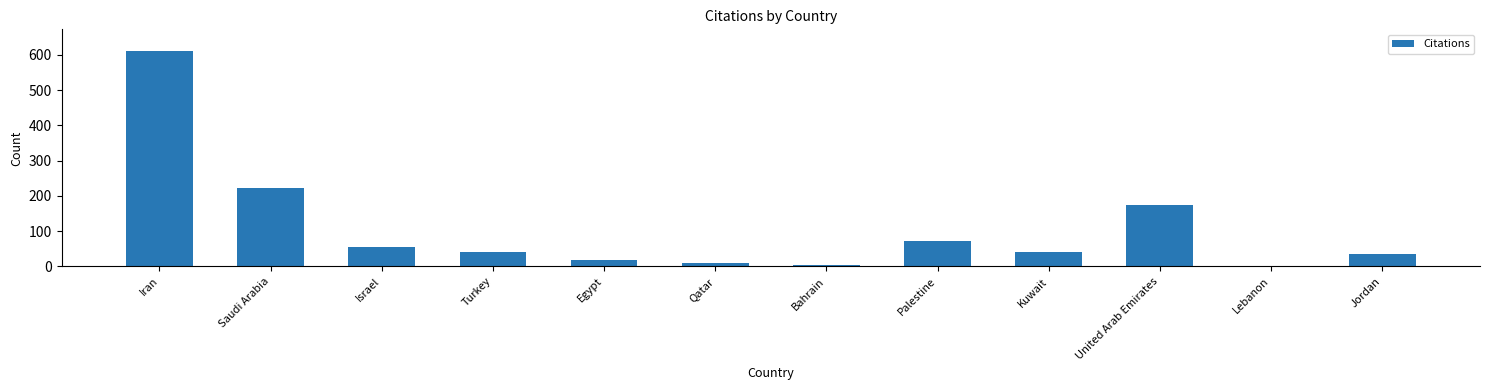

True or false: the data shows 235 at United Arab Emirates.

False